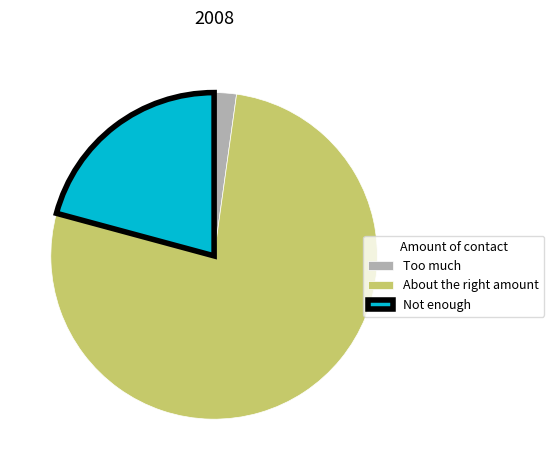

What is the smallest slice in the pie chart?

Too much